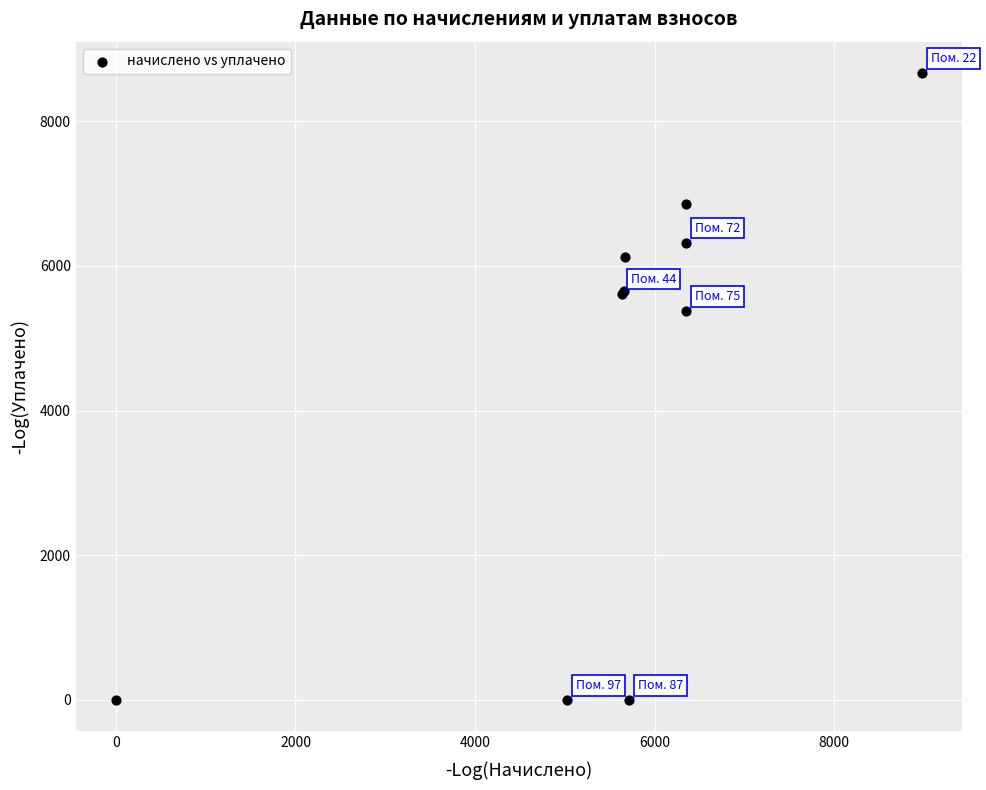

What Y value in the scatter plot is closest to 4333?

5380.9